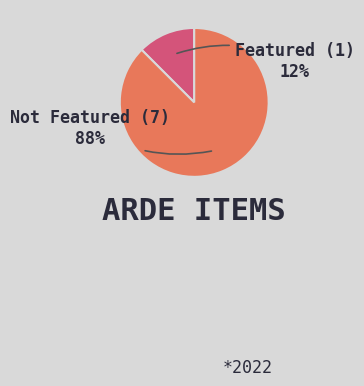

Is the sum of Featured (1) and Not Featured (7) greater than half?

Yes